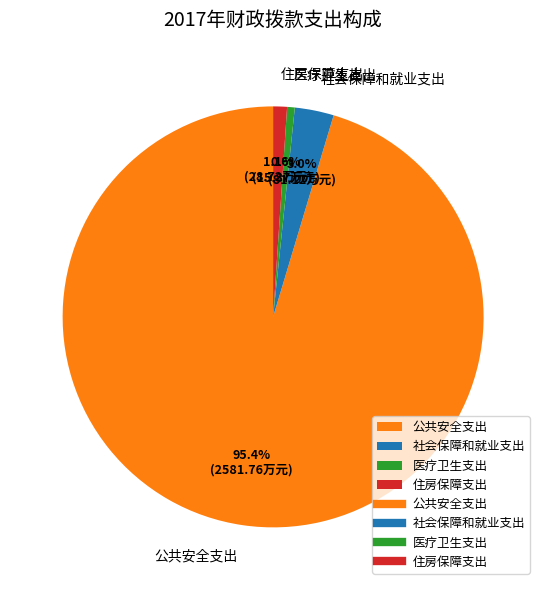

Does any single category account for the majority?

Yes